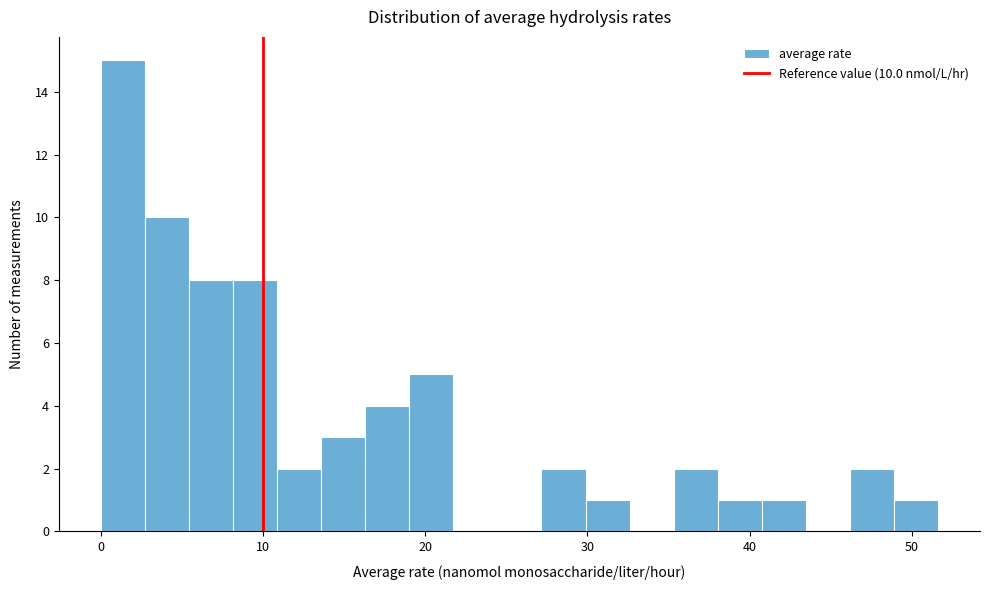

Read against the x-axis, roughly where is the centre of the tallest bar?

1